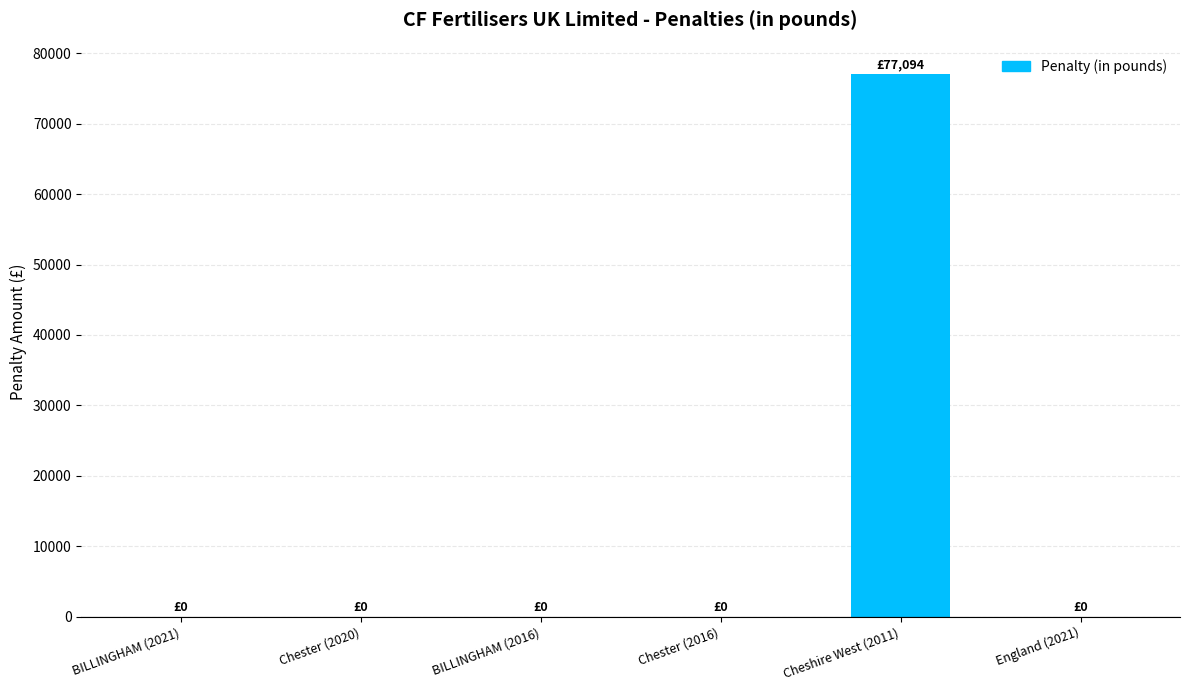

What is the greatest value displayed?

77094